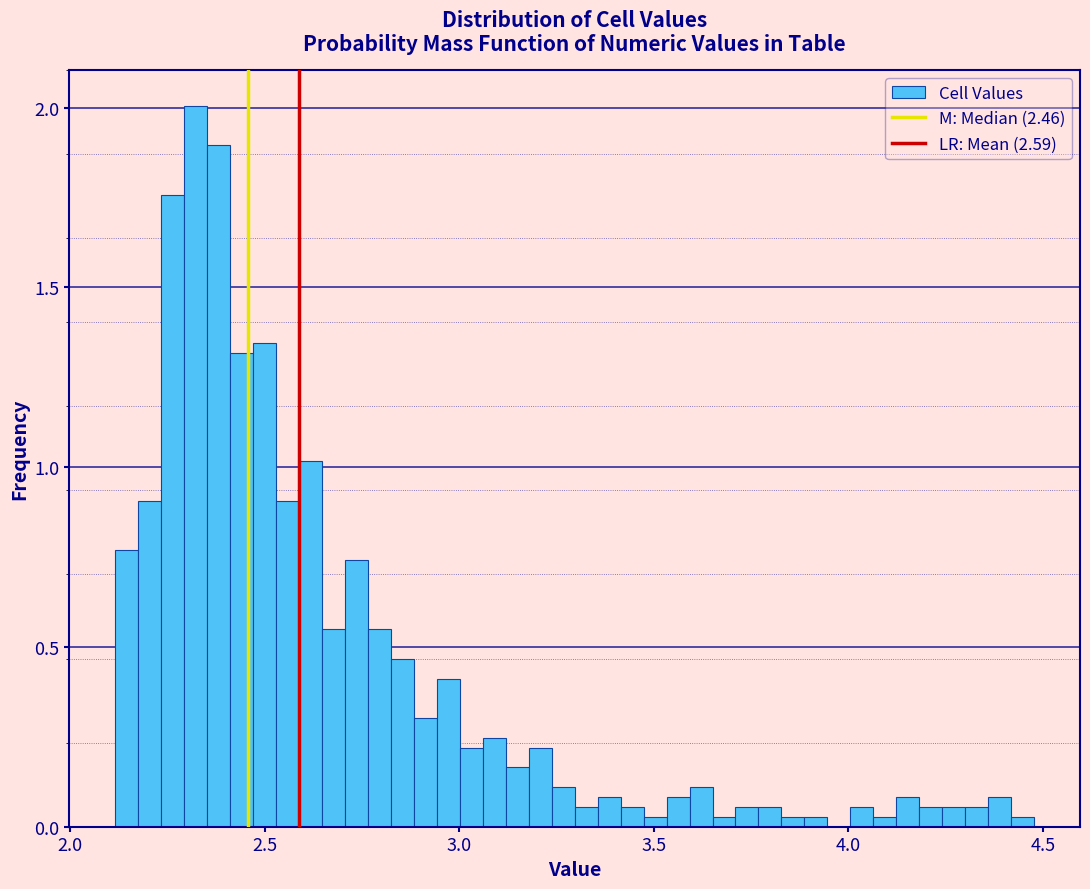

Around what value on the x-axis is the tallest bar? Give the approximate position of its centre, as read against the axis.

2.30